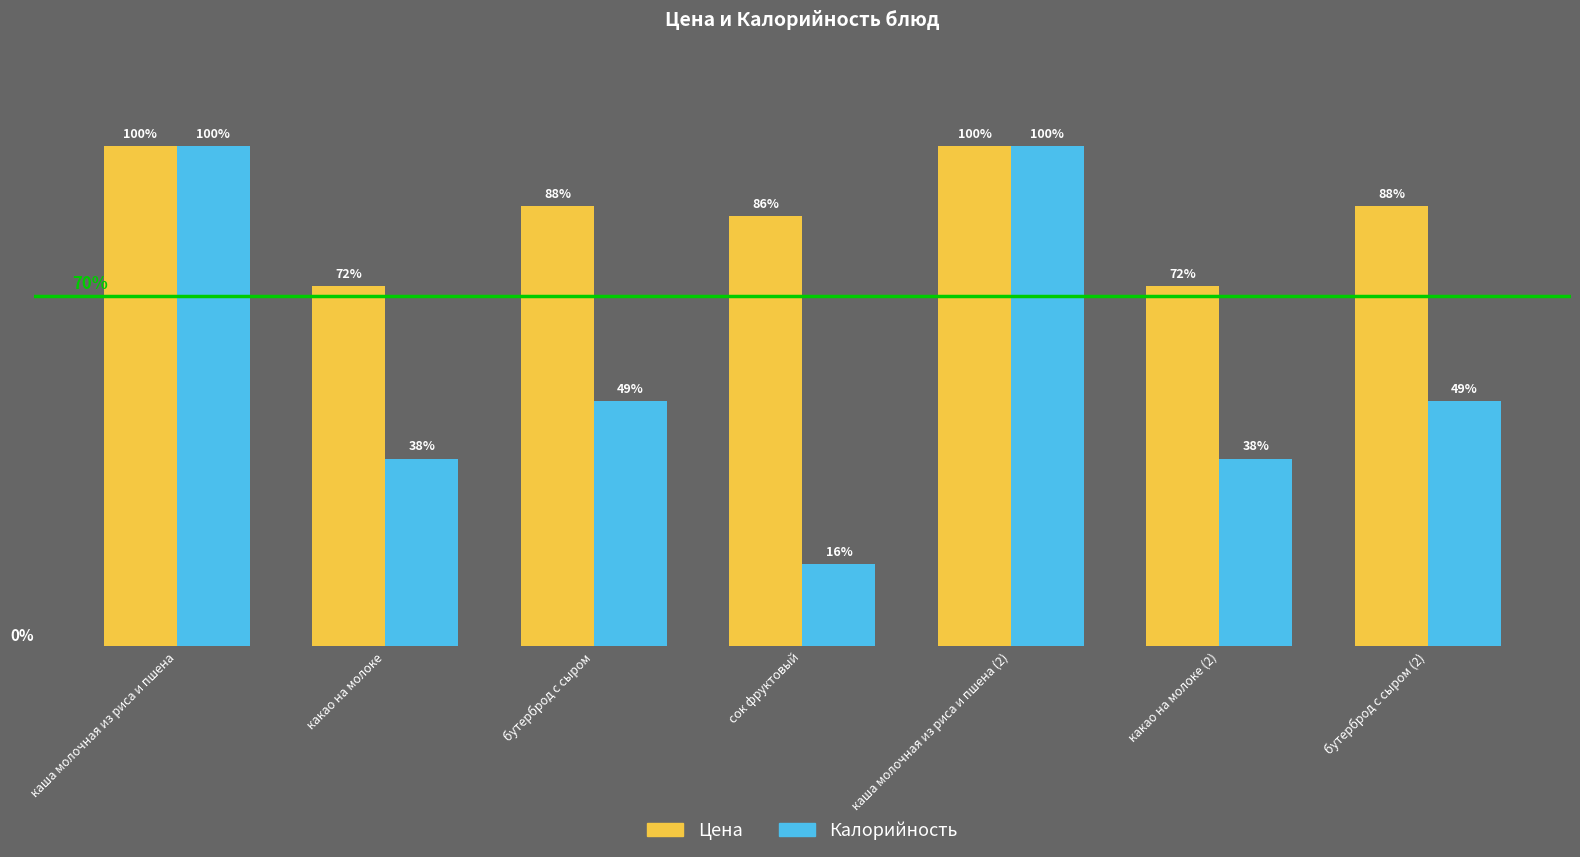

Which series has the largest range (max minus min)?

Калорийность